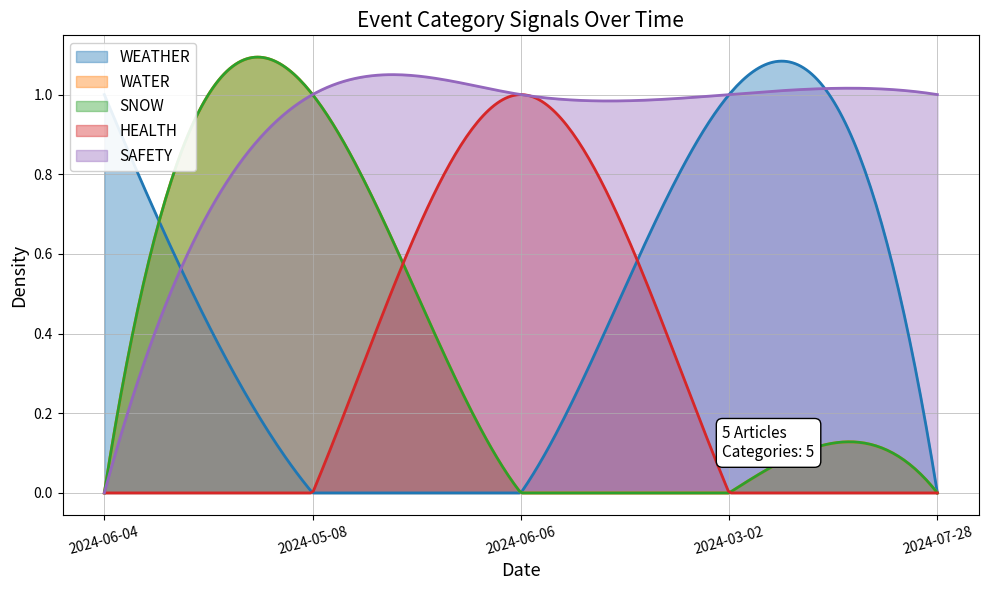

Is it true that SNOW equals 2 at 2024-05-08?

False